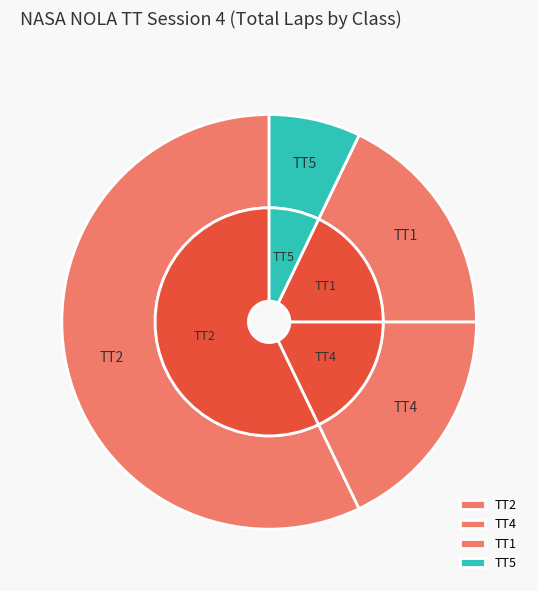

The TT1 slice represents 18% of the pie. True or false?

True